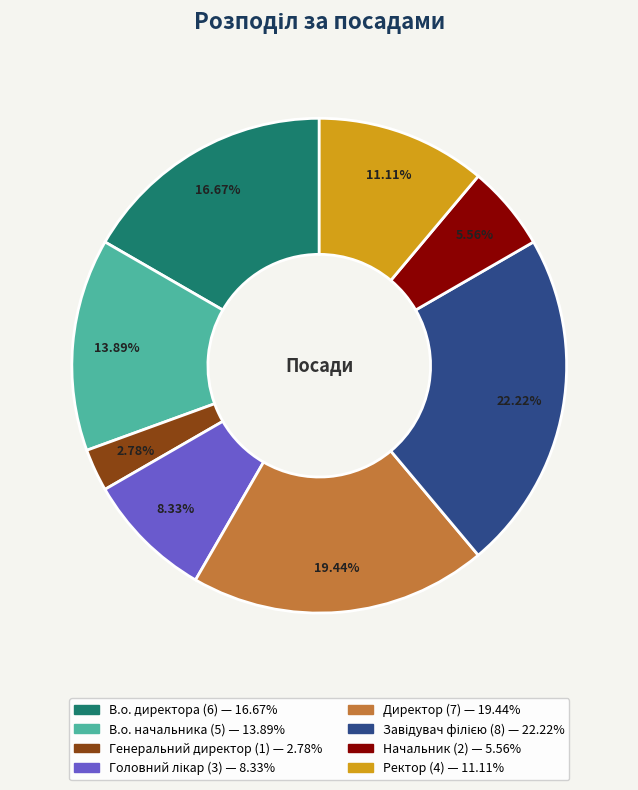

How many slices are in this pie chart?

8